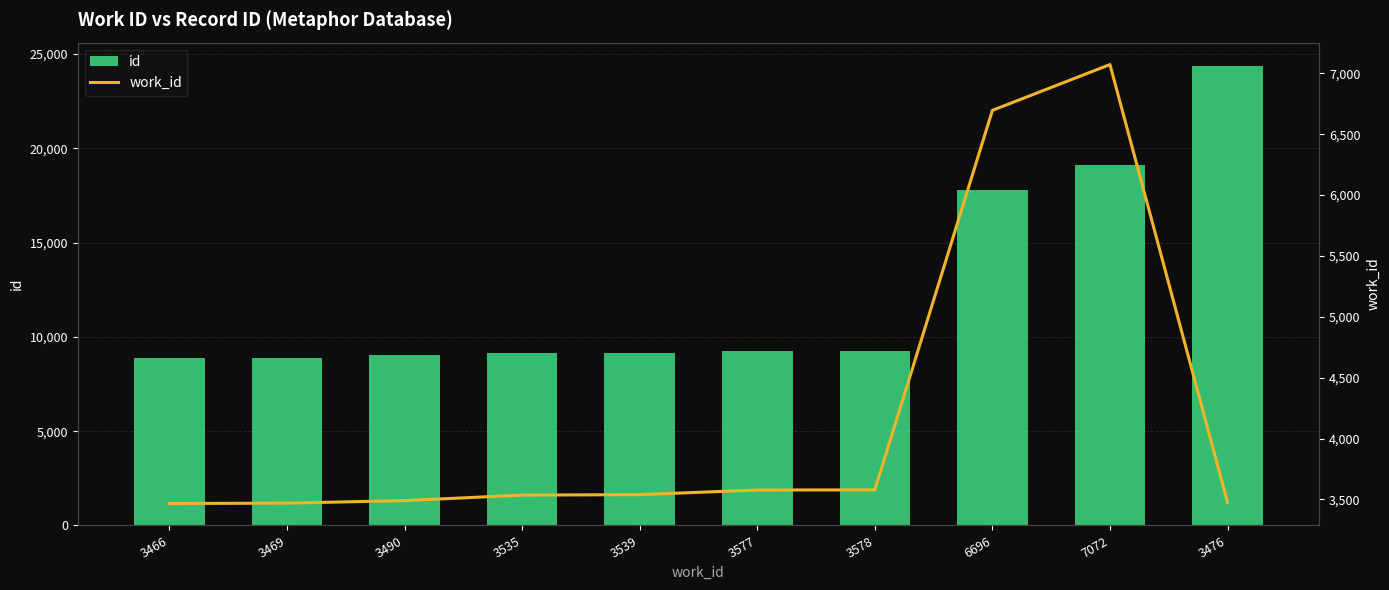

How many categories are shown in the chart?

10